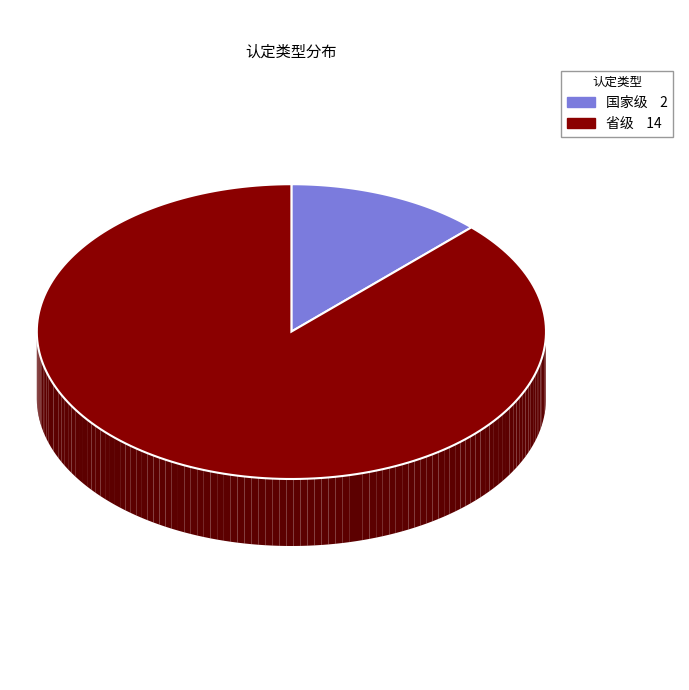

True or false: 省级 accounts for 88% of the total.

True